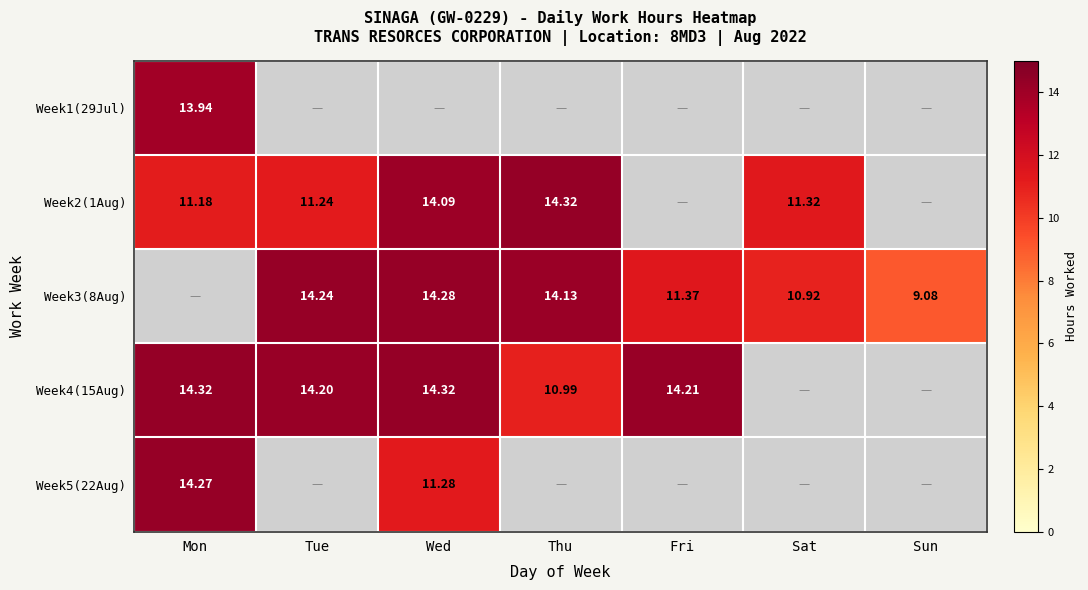

Which category has the lowest value across all series?

Sun